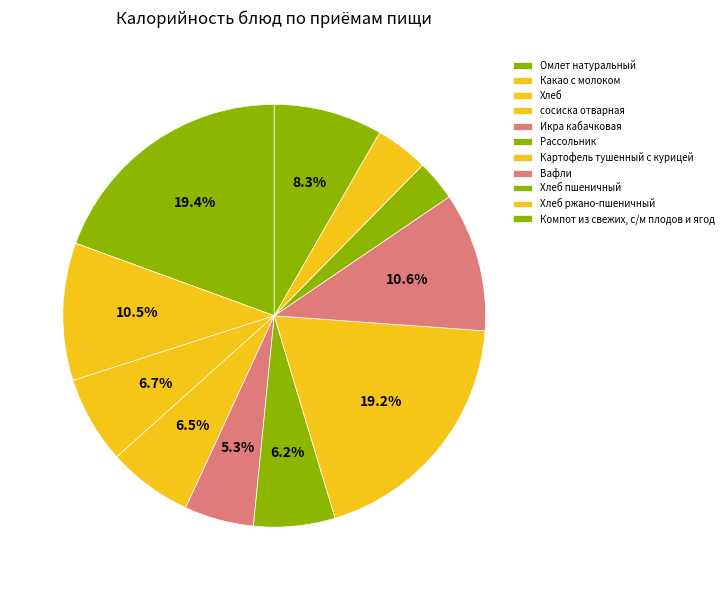

How many segments does this pie chart have?

11